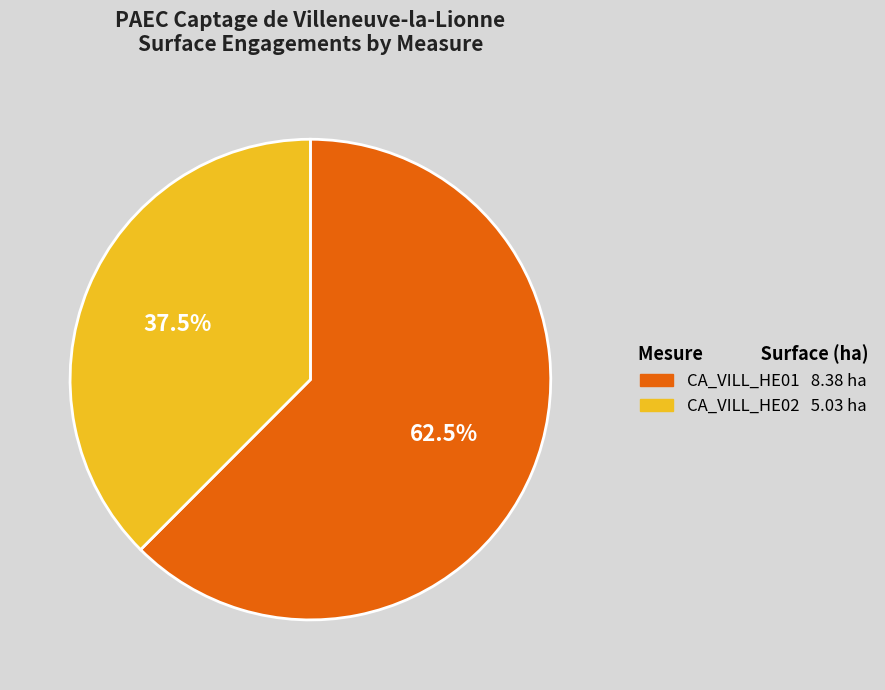

Which slice represents more than half of the pie?

CA_VILL_HE01